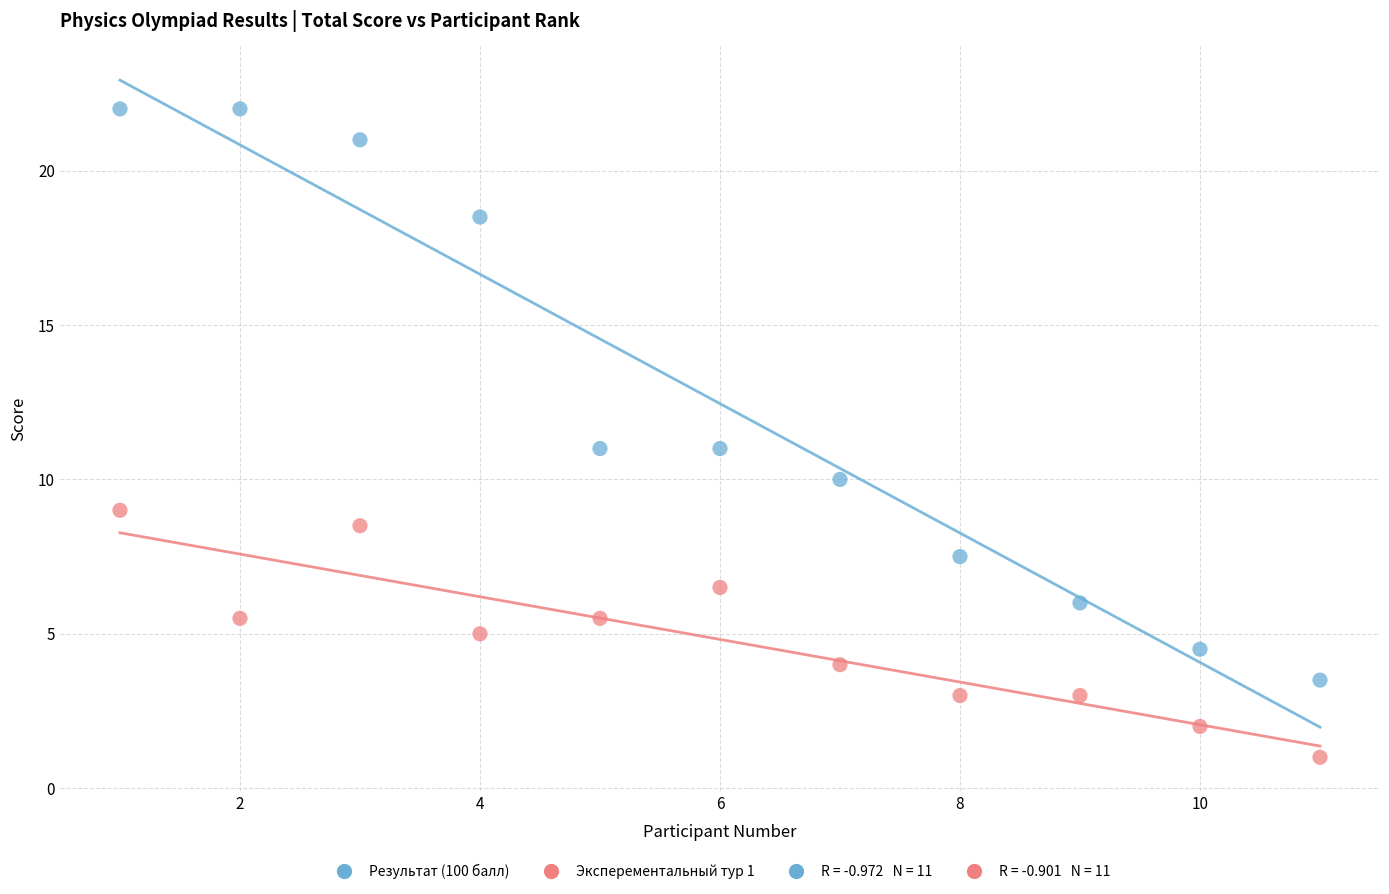

Across all data points, what is the range of X values (max minus min)?

10.0